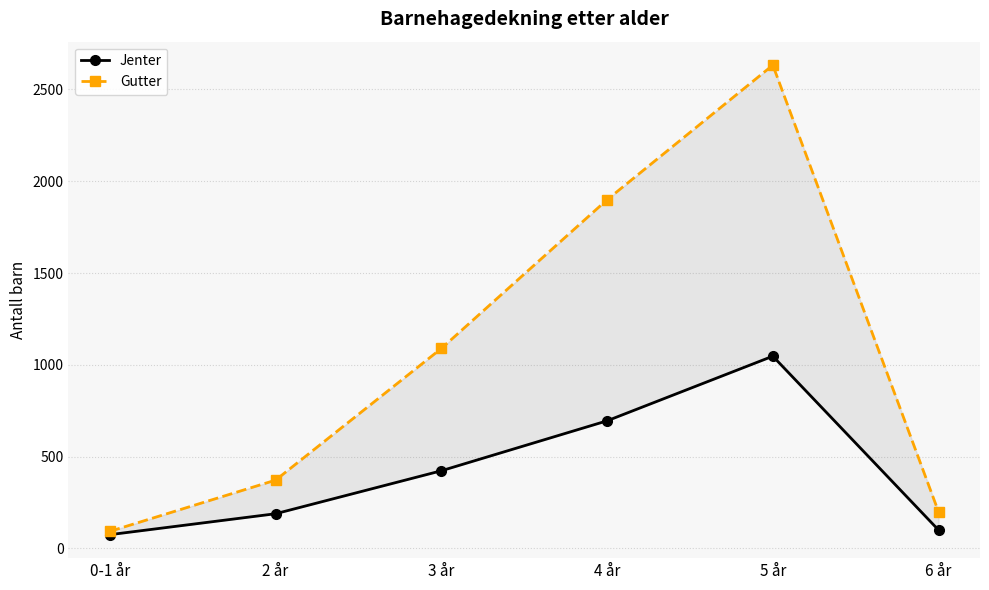

True or false: Gutter and Jenter cross at least once.

False